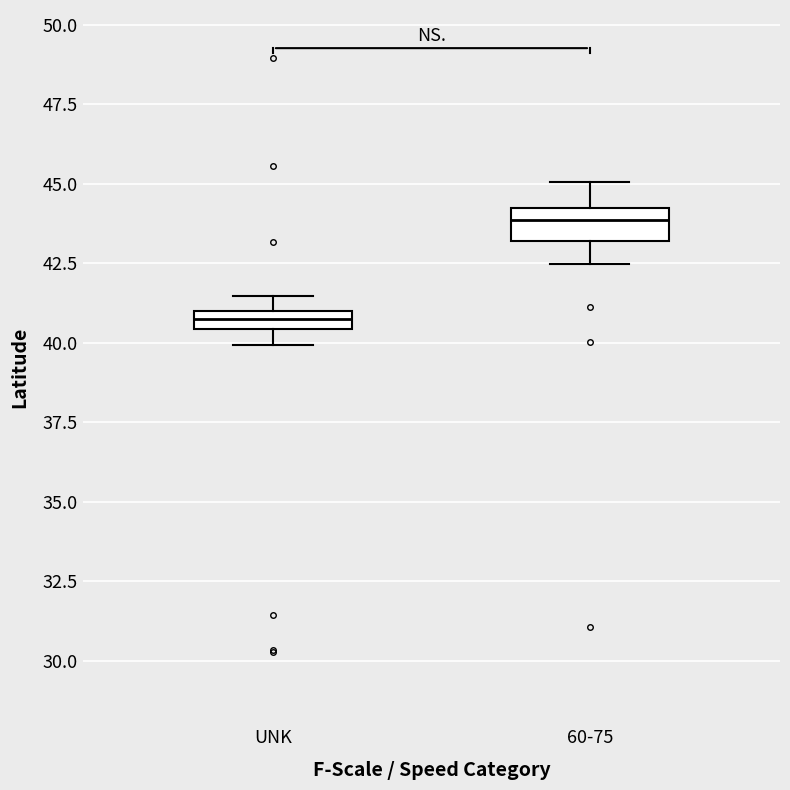

Where does the upper whisker of the box for 60-75 end on the y-axis? The values are not printed on the chart, so give them approximately, as read against the axis.

45.0